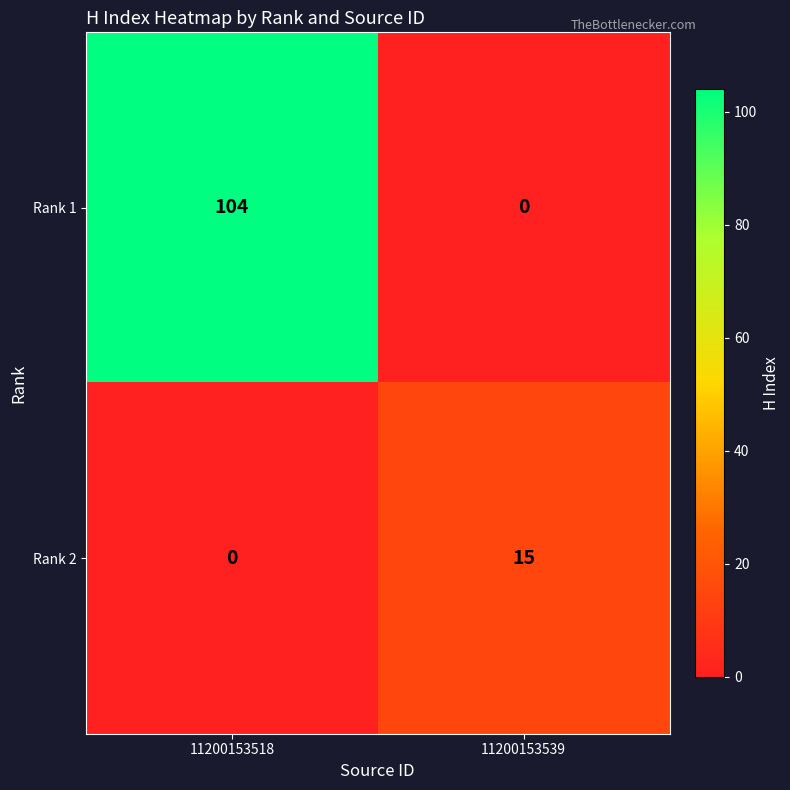

Rank the series by their maximum value, from highest to lowest.

Rank 1, Rank 2